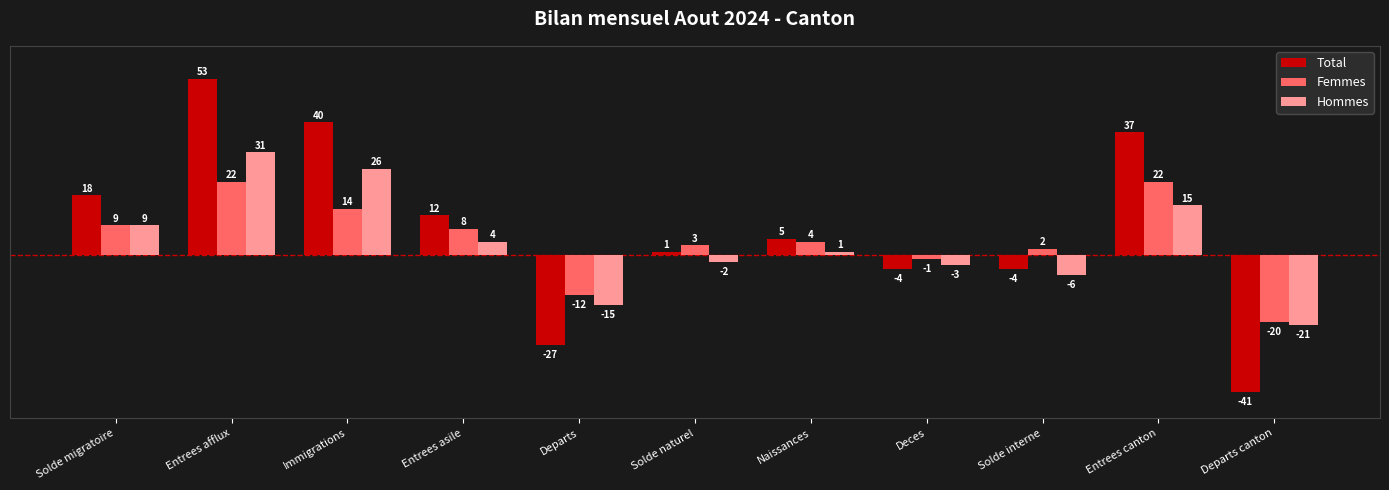

The value of Hommes at Entrees asile is 4. True or false?

True